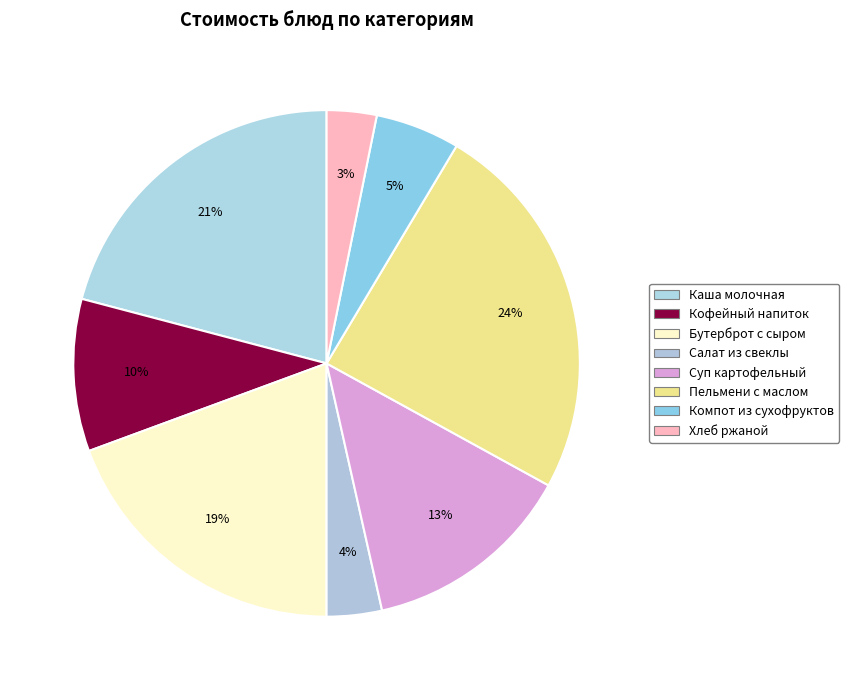

Is it true that Компот из сухофруктов is 1% of the pie?

False